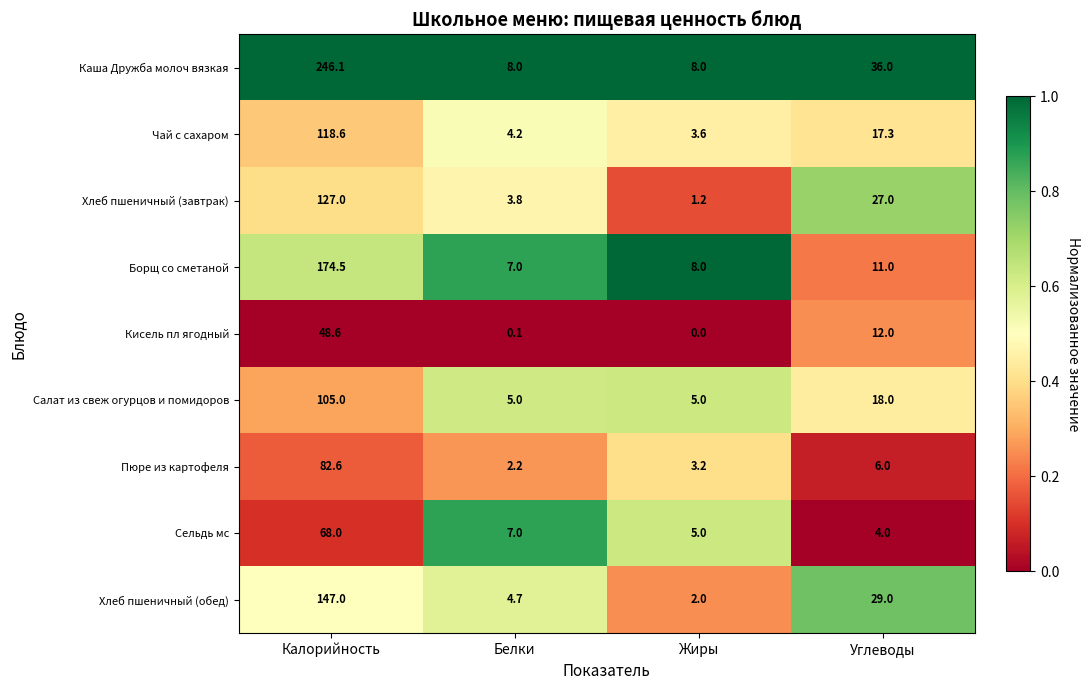

Is it true that Кисель пл ягодный equals 0.0 at Жиры?

True